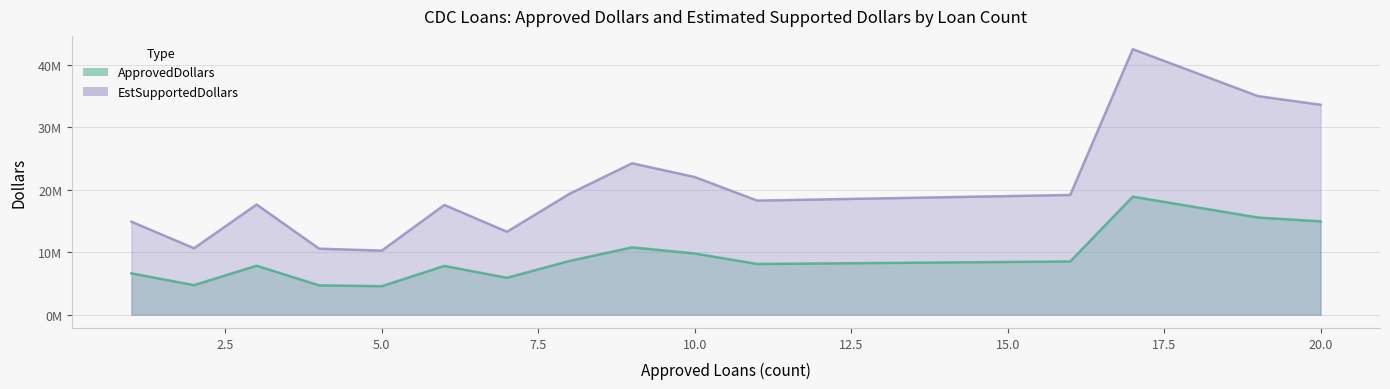

What is the value of the EstSupportedDollars point at the 13th from the left?

42549750